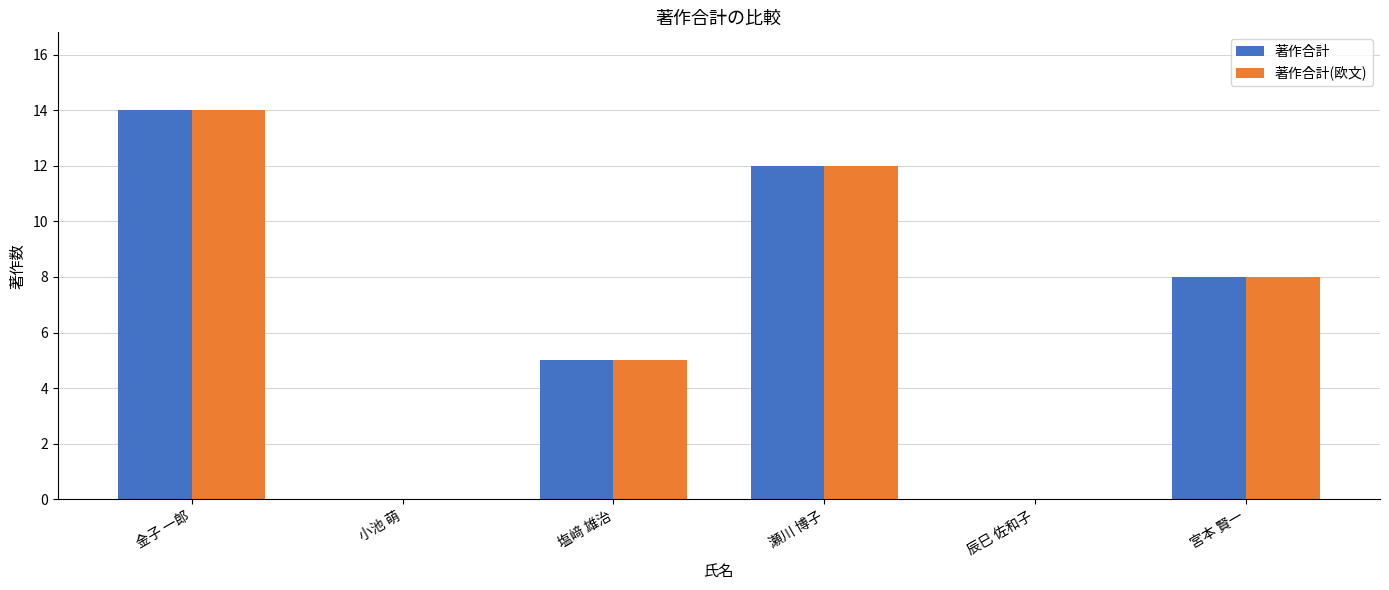

How many groups of bars are there?

6